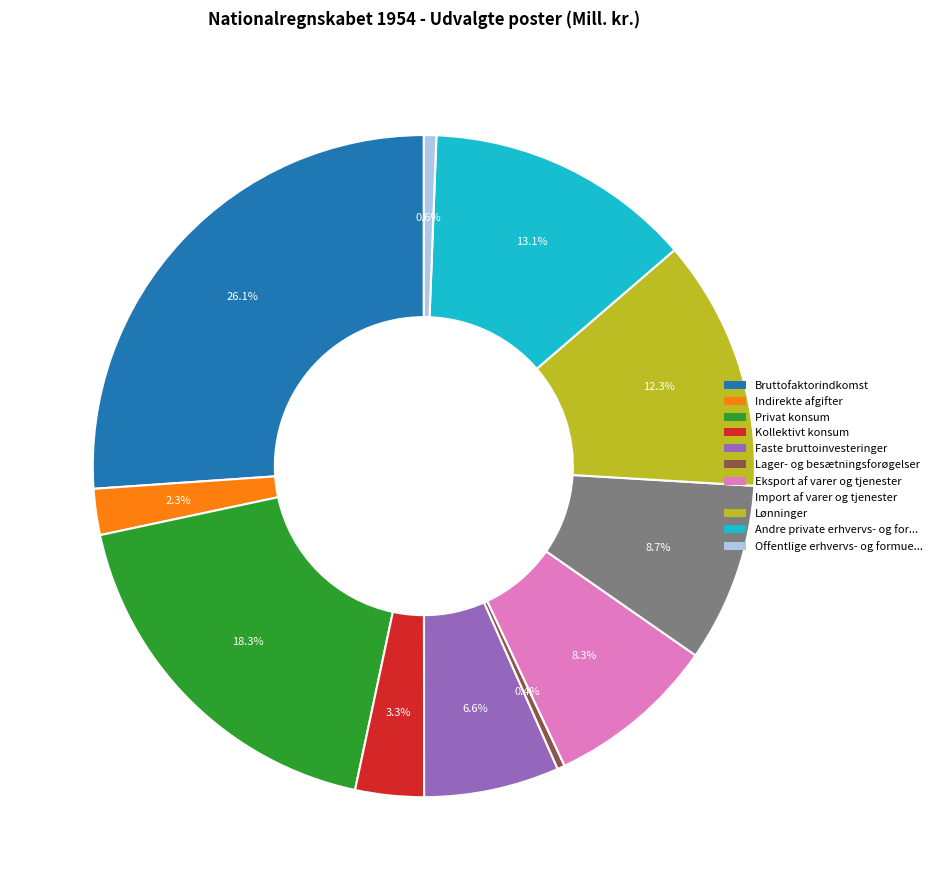

Is there any slice that represents more than half of the pie?

No